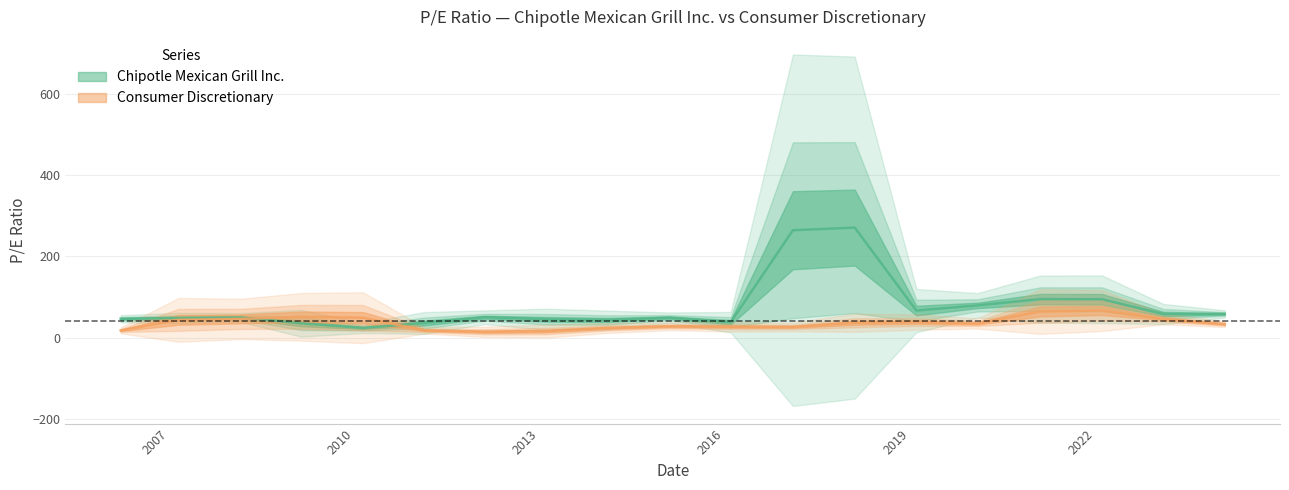

Which series has the largest range (max minus min)?

Chipotle Mexican Grill Inc.